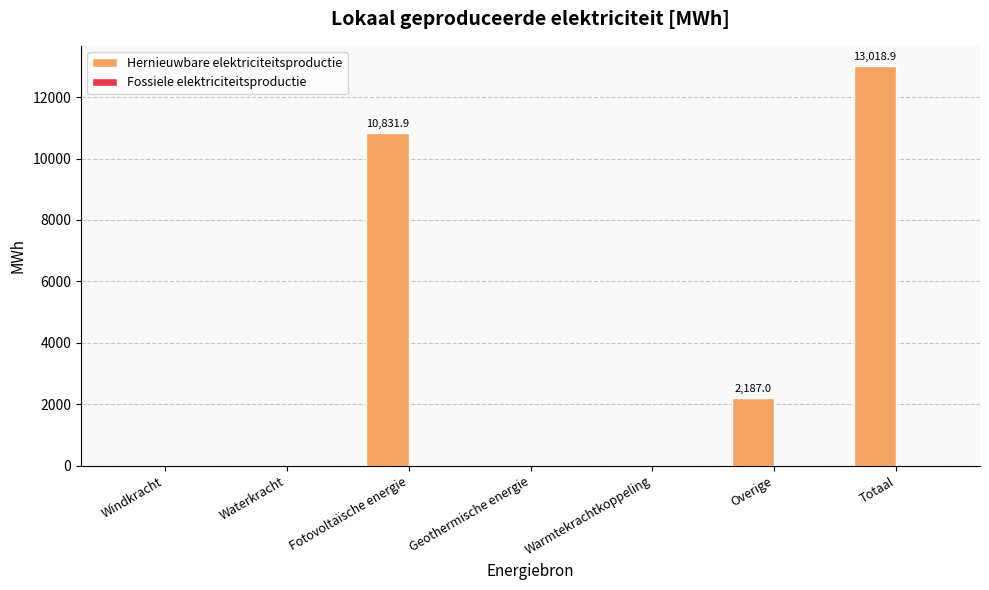

Between Waterkracht and Fotovoltaïsche energie, which is larger?

Fotovoltaïsche energie